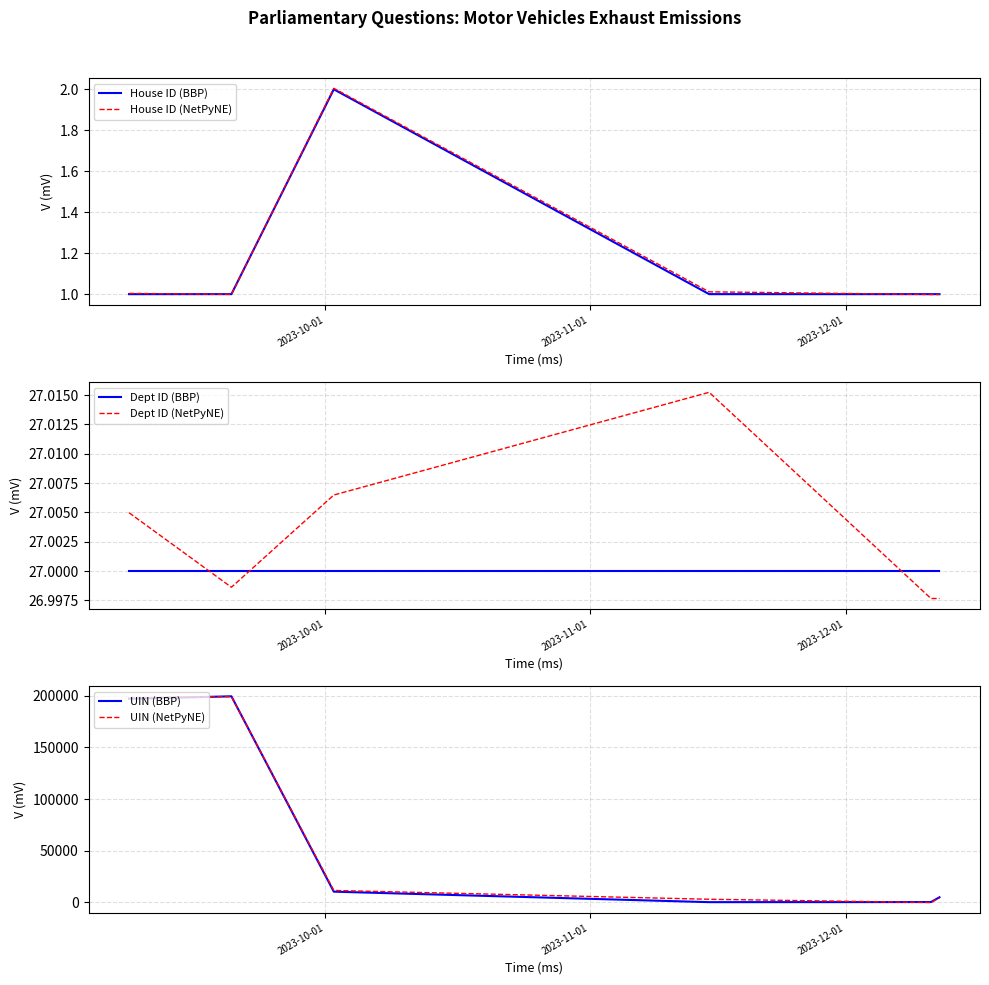

What is the maximum value for House ID (BBP)?

2.0